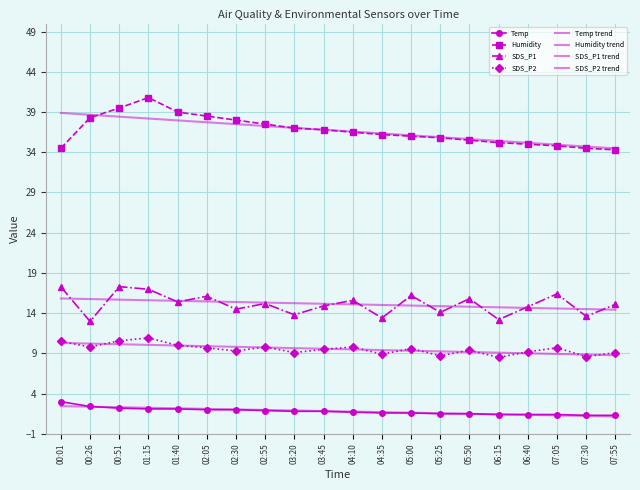

Which series has the largest total across all categories?

Humidity